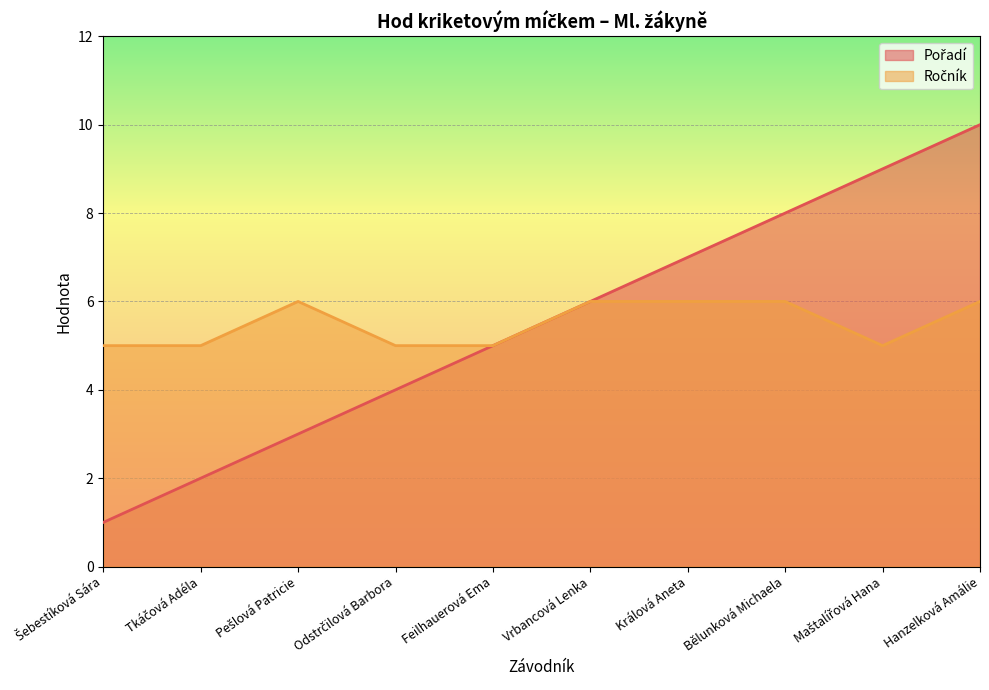

Where is Pořadí nearest to the value 5?

Feilhauerová Ema